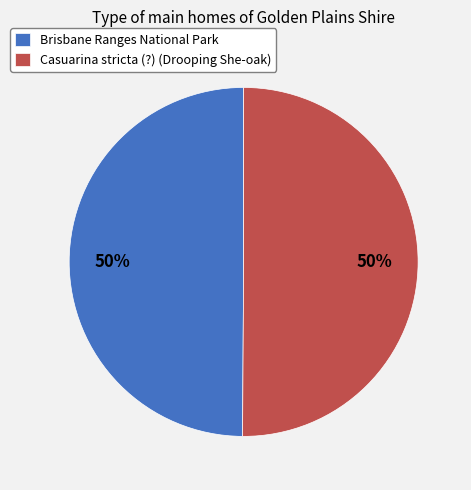

Approximately how many times larger is the value at Brisbane Ranges National Park compared to Casuarina stricta (?) (Drooping She-oak)?

1.0